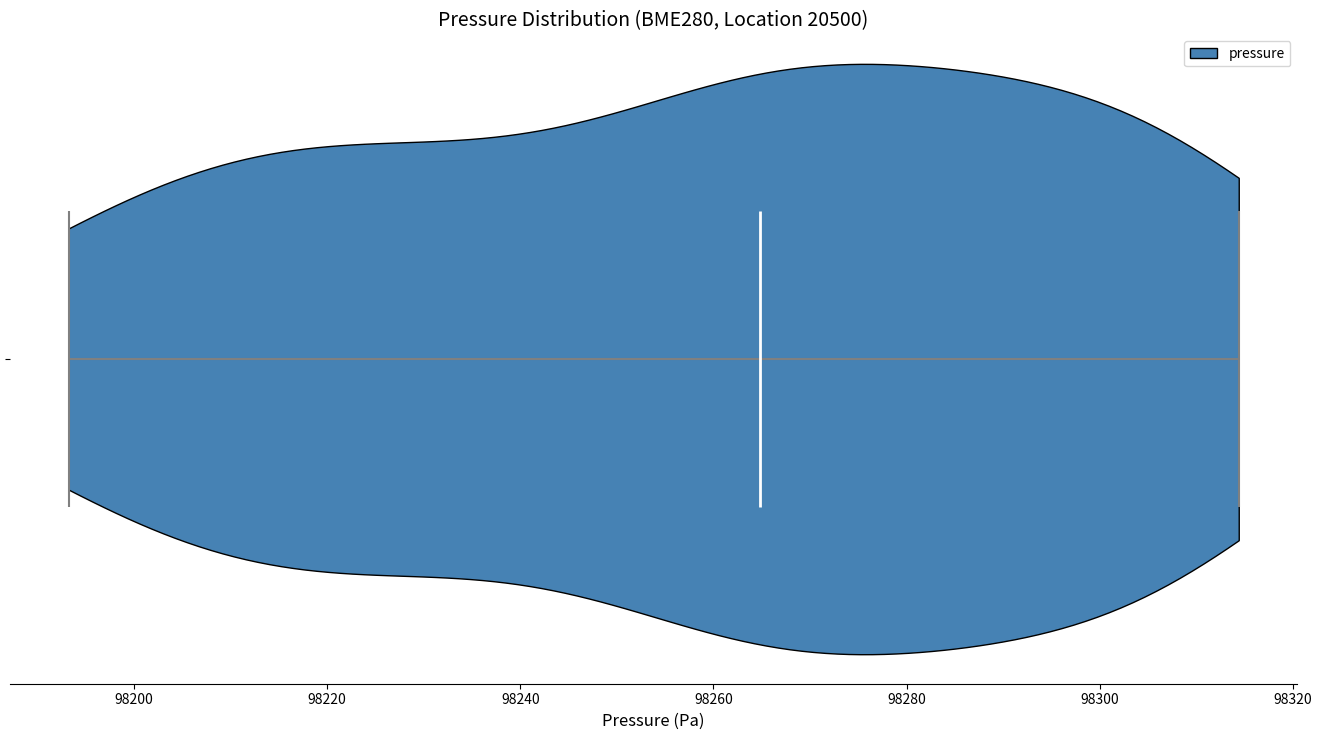

Read this violin plot against the x-axis: where its median line is, and the lowest and highest points the violin reaches. The values are not printed on the chart, so give them approximately, as read against the axis.

median line 98264, lowest point 98194, highest point 98314